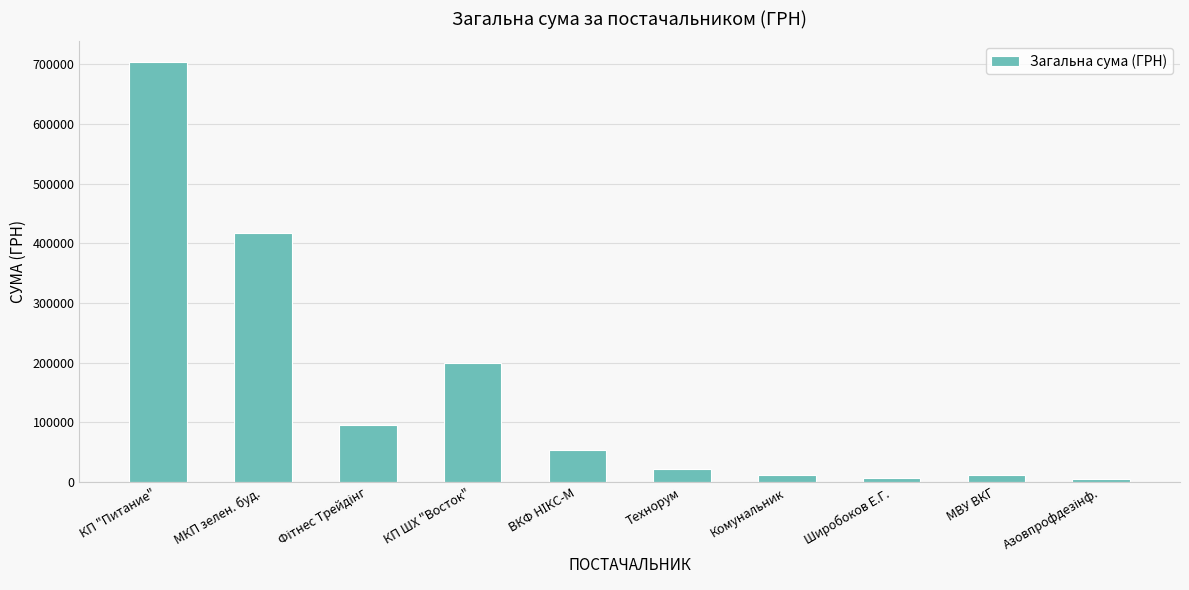

What is the maximum value shown in the chart?

702994.6